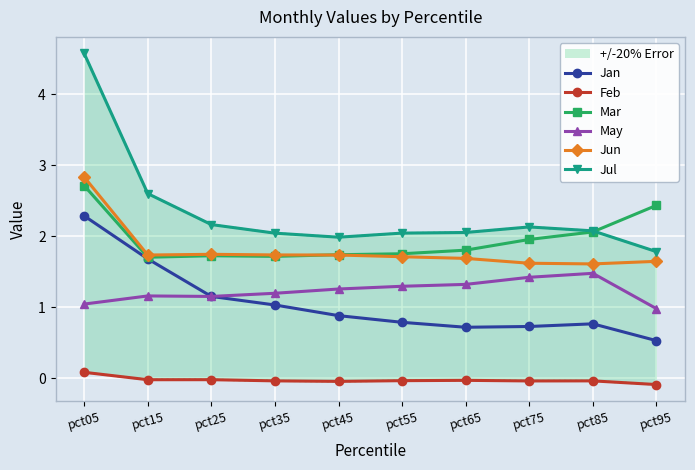

How many interior local peaks does the Jan series have?

1